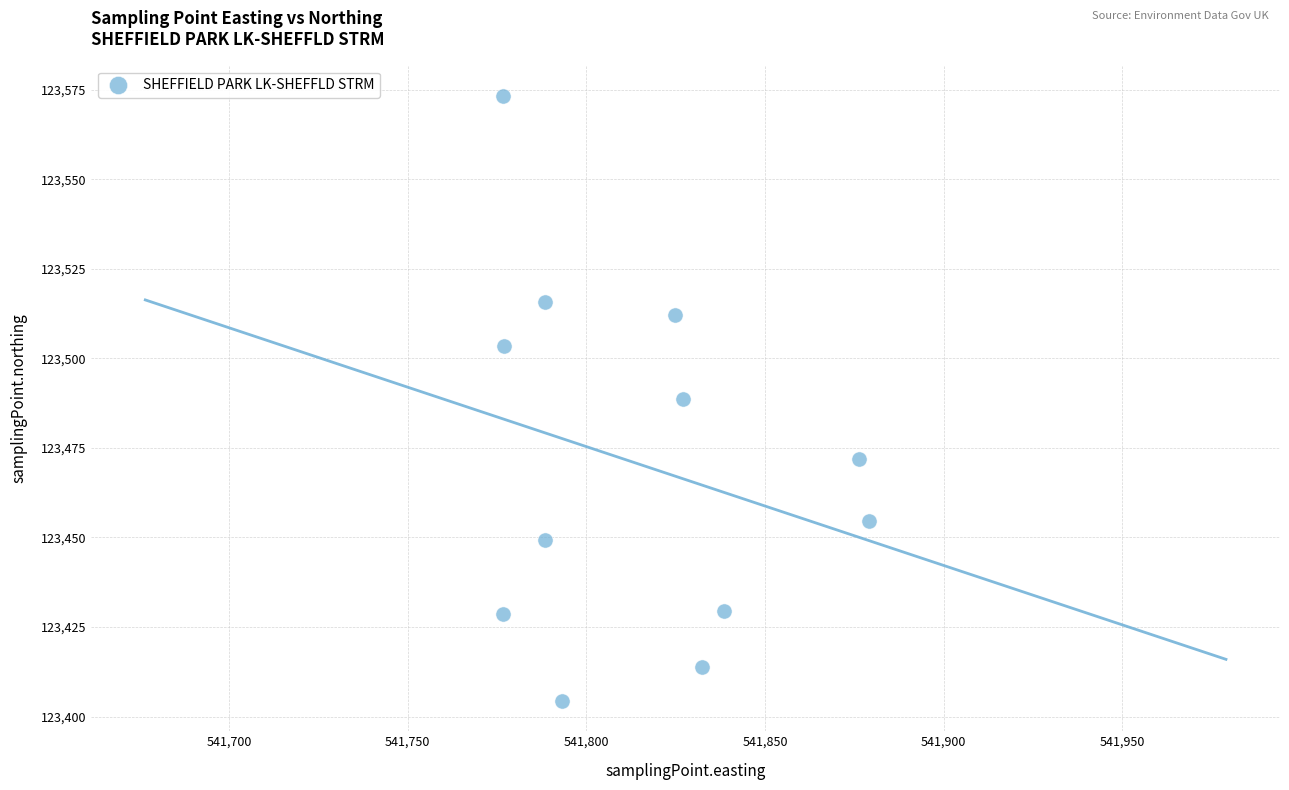

What is the range of X values (max minus min)?

102.4